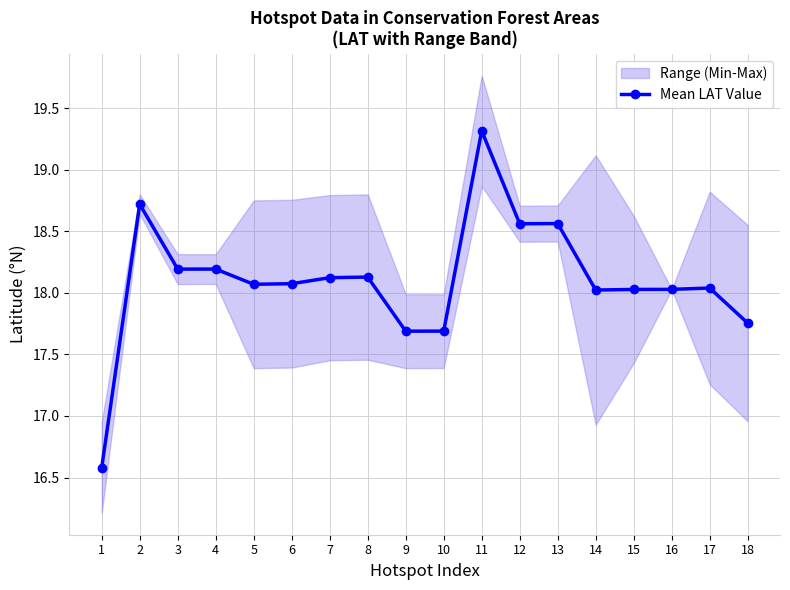

How many categories are shown in the chart?

18